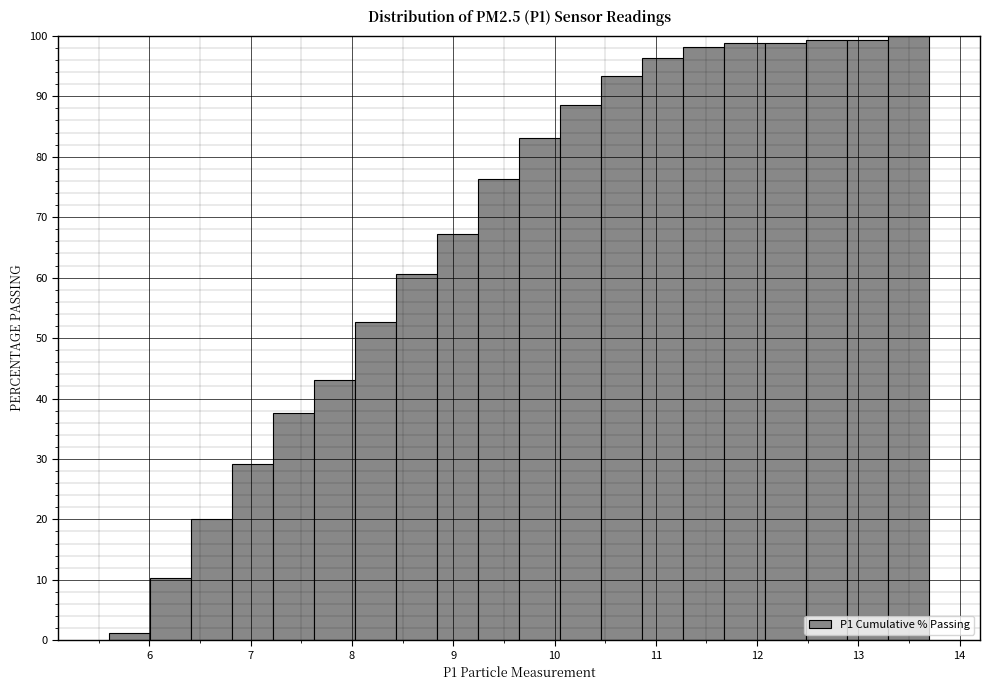

How tall is the bar that spans 8.4 to 8.8 on the x-axis? Neither the bar edges nor the heights are printed on the chart, so give them approximately, as read against the axes.

61